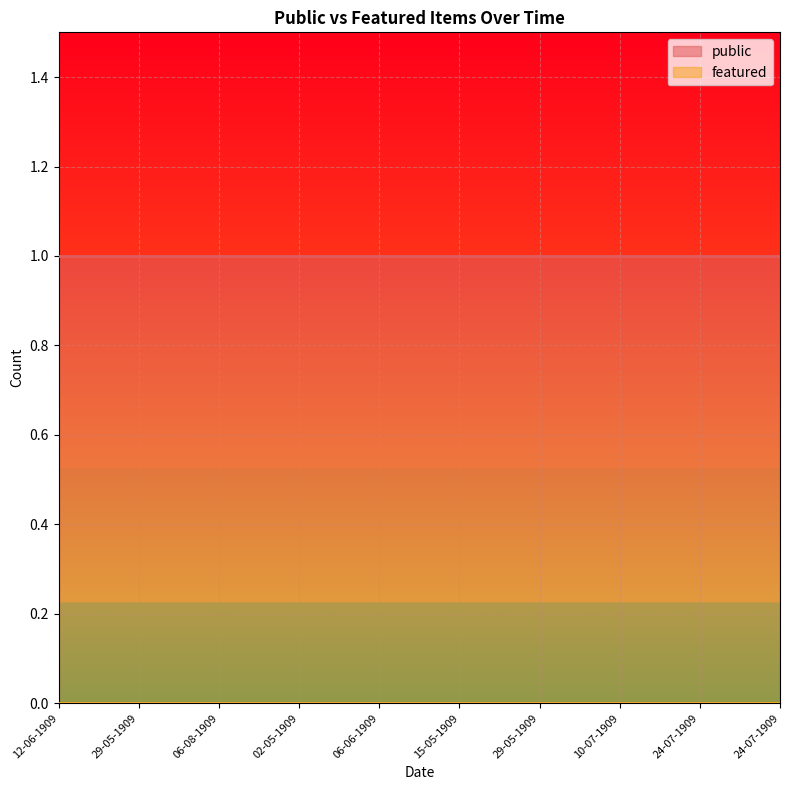

Which series changed the most between 12-06-1909 and 24-07-1909?

public